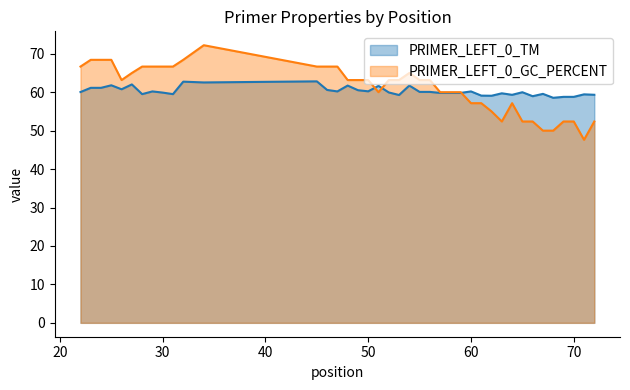

What are all the series names shown in the legend?

PRIMER_LEFT_0_TM, PRIMER_LEFT_0_GC_PERCENT